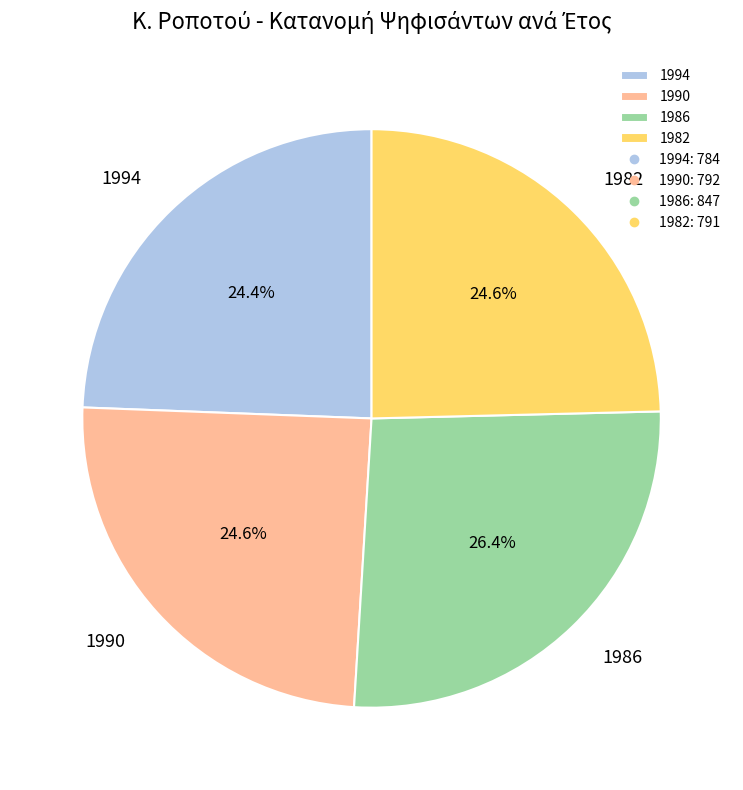

To the nearest percent, what percentage of the pie is 1994?

24%